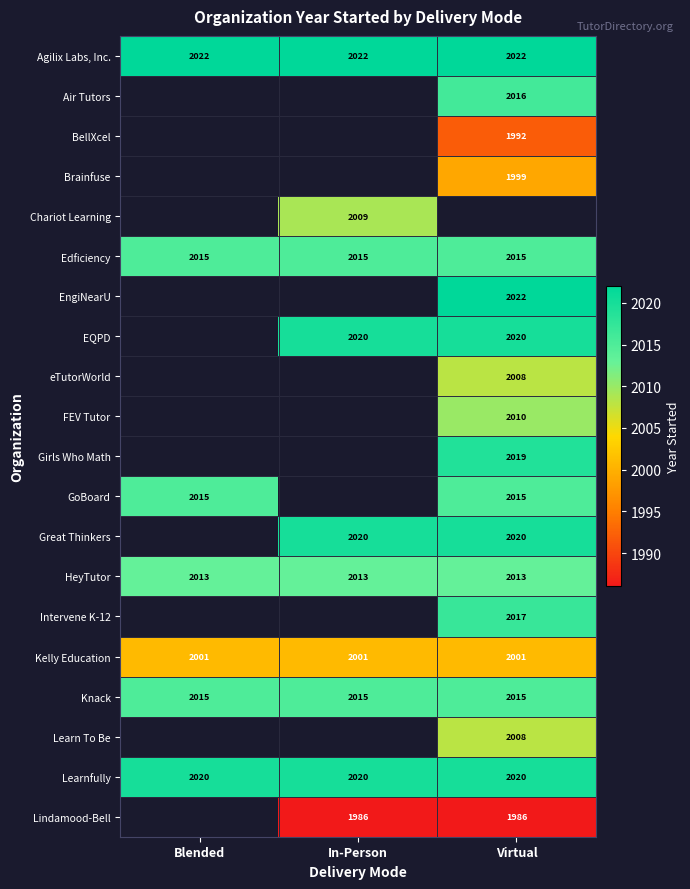

The Kelly Education series shows 2001 at Blended. True or false?

True